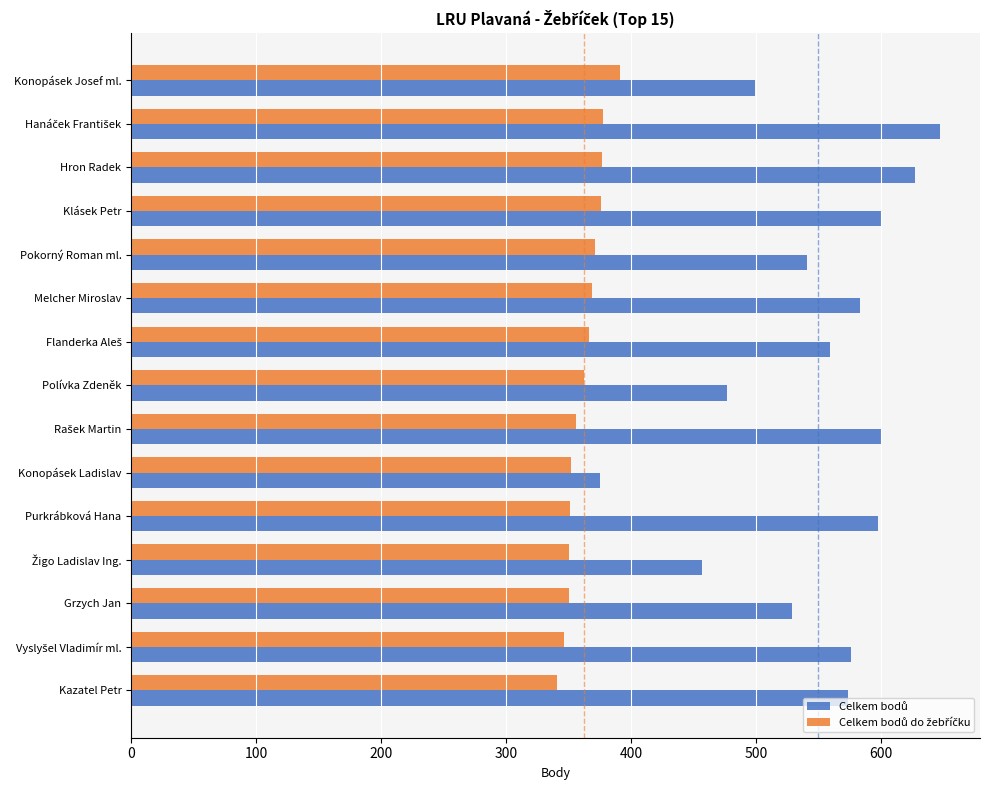

What is the total value across all series at Konopásek Ladislav?

727